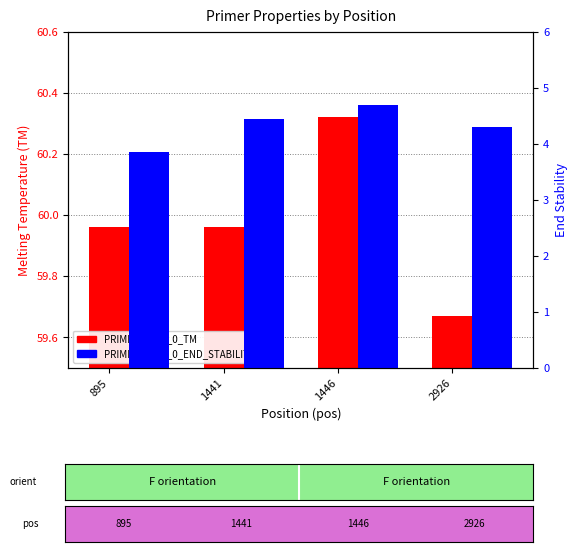

List the series in order of their overall mean, lowest first.

PRIMER_LEFT_0_END_STABILITY, PRIMER_LEFT_0_TM